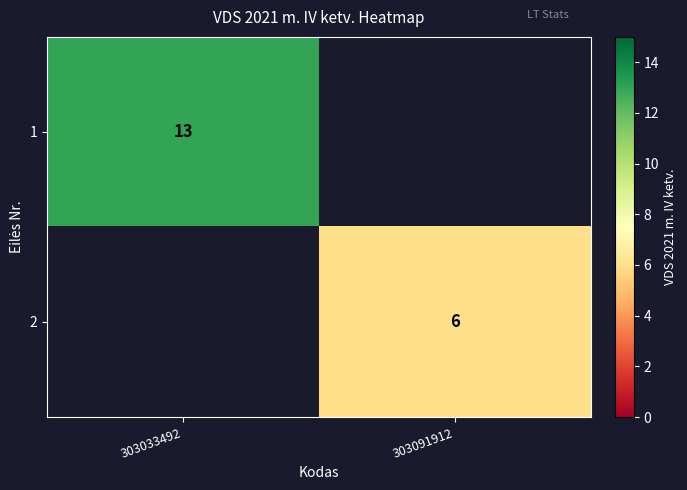

The 2 series shows 1.2 at 303091912. True or false?

False